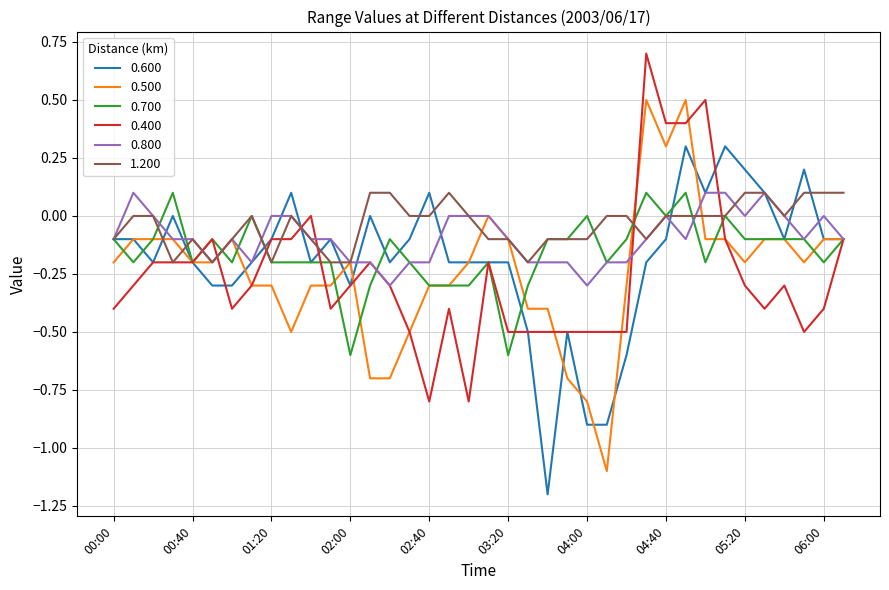

What is the minimum value shown in the chart?

-1.2